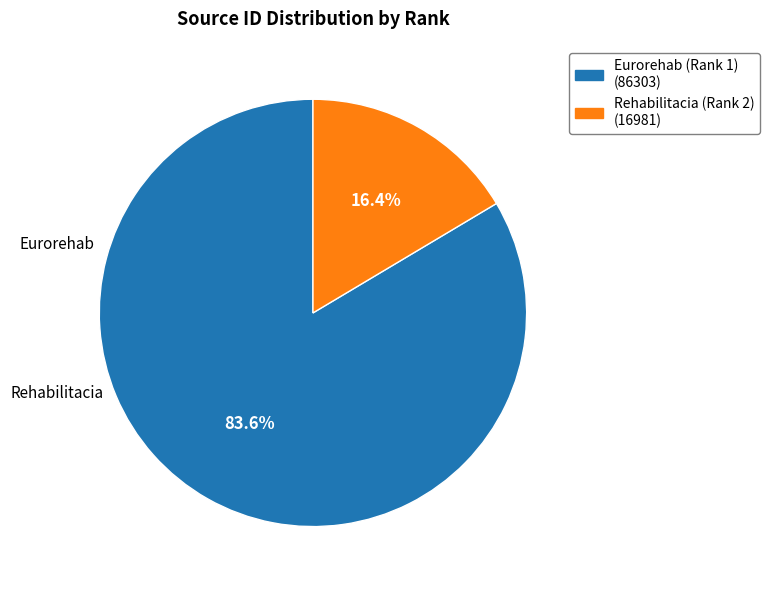

Which category has the biggest portion of the pie?

Eurorehab (Rank 1)